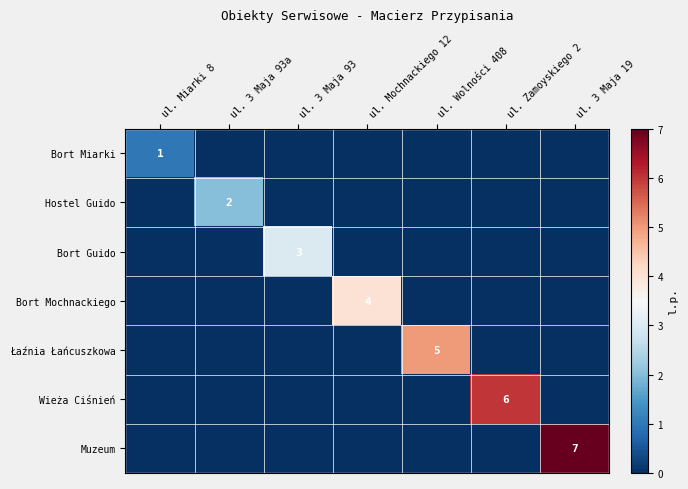

What is the spread (max minus min) of values at ul. Wolności 408?

5